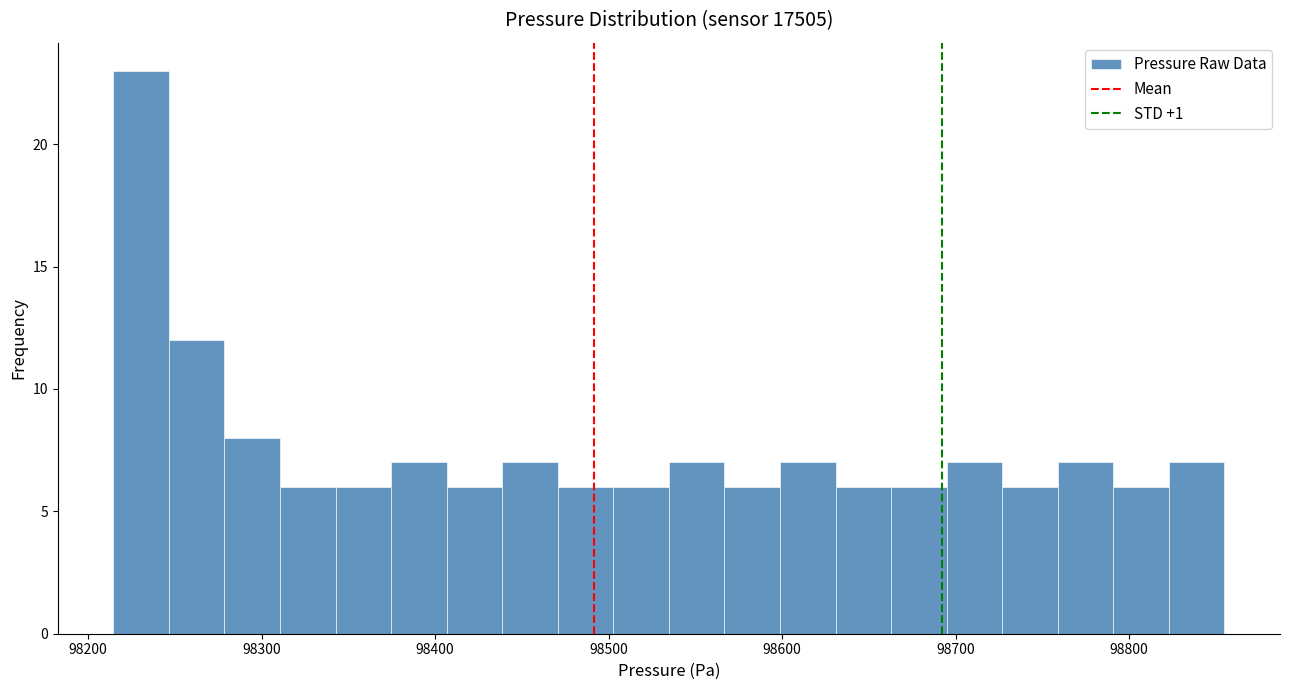

Read against the x-axis, roughly where is the centre of the tallest bar?

98230